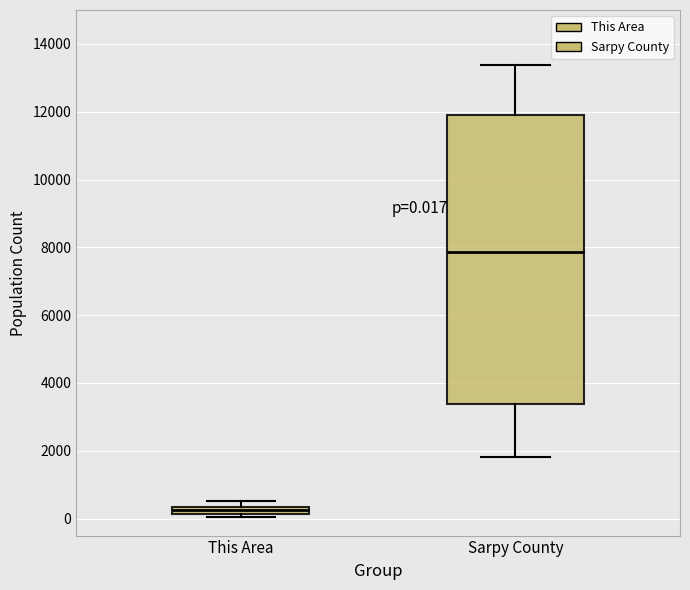

Which box has the lowest median line?

This Area